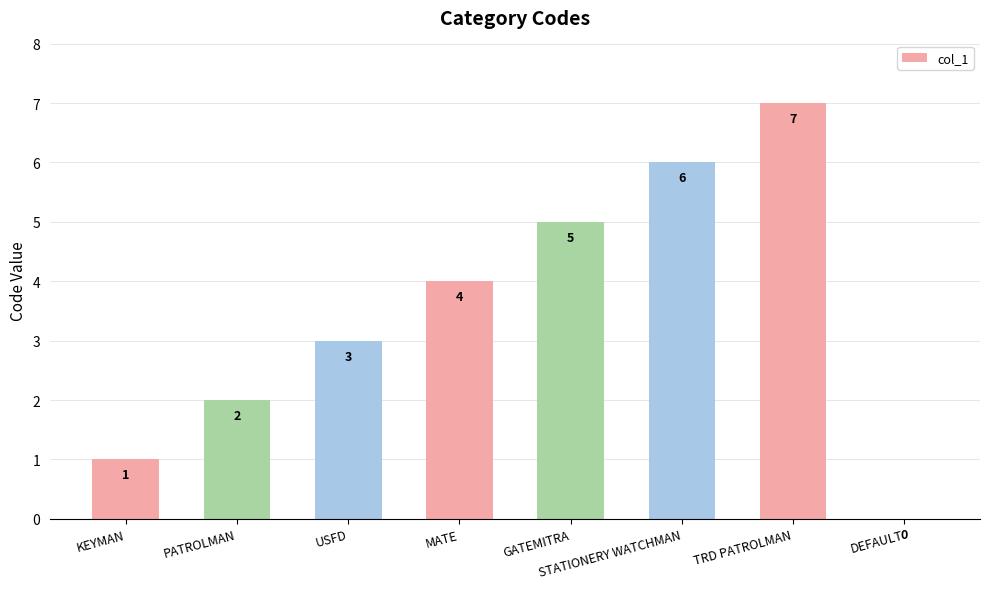

What is the sum of all values?

28